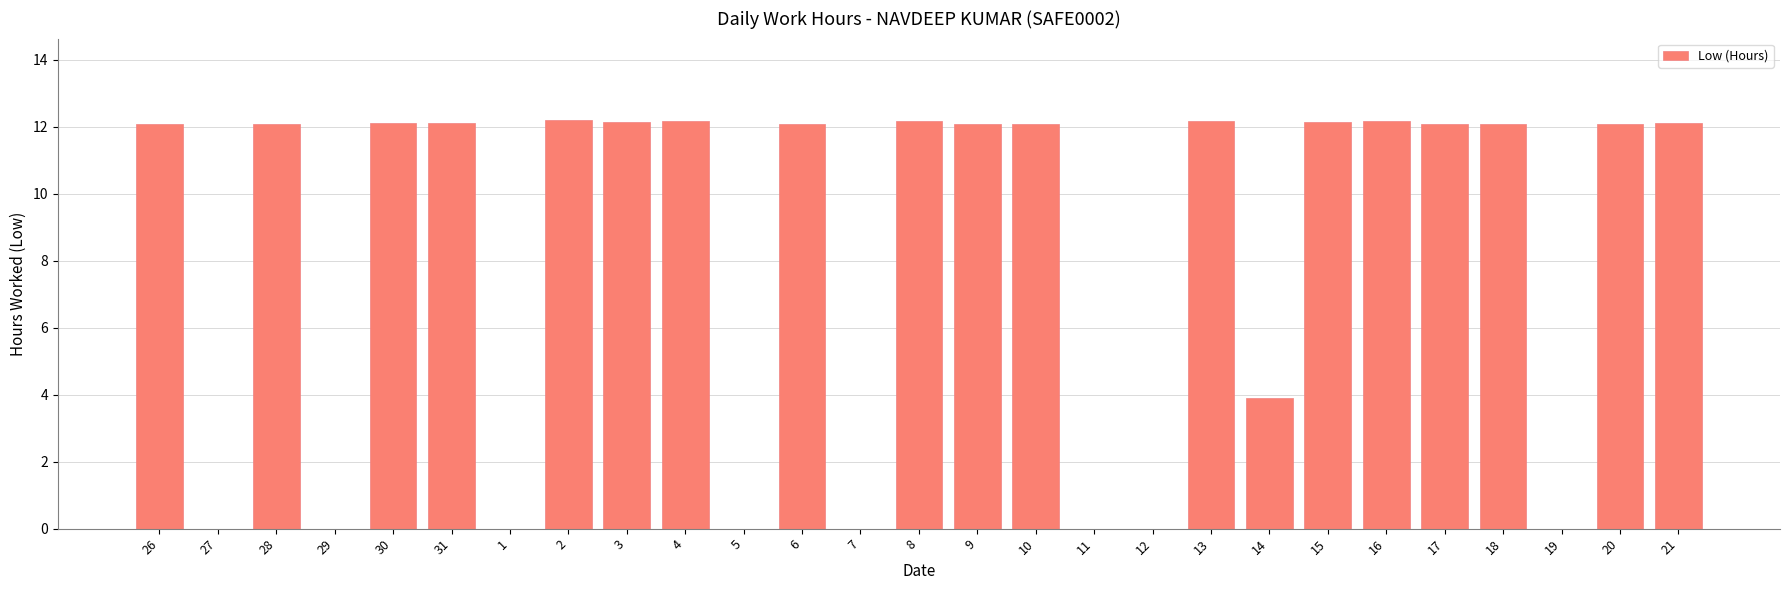

At which label is the value closest to 6?

14